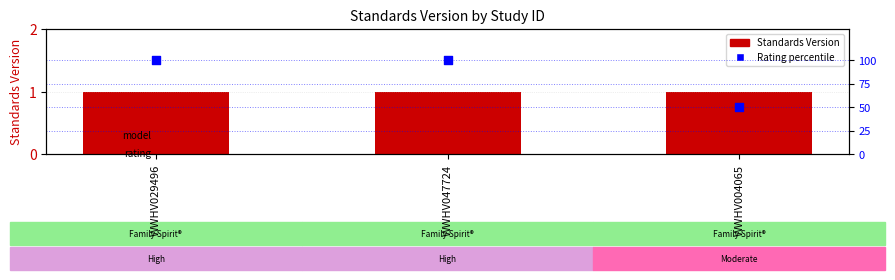

Which series has the largest total across all categories?

Rating percentile